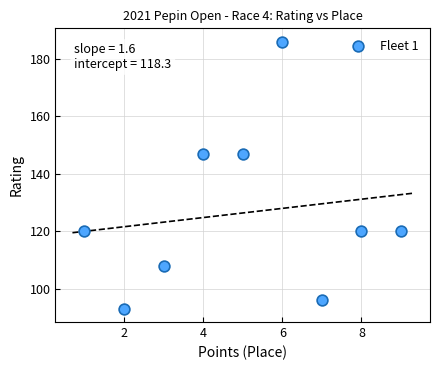

What is the range of Y values (max minus min)?

93